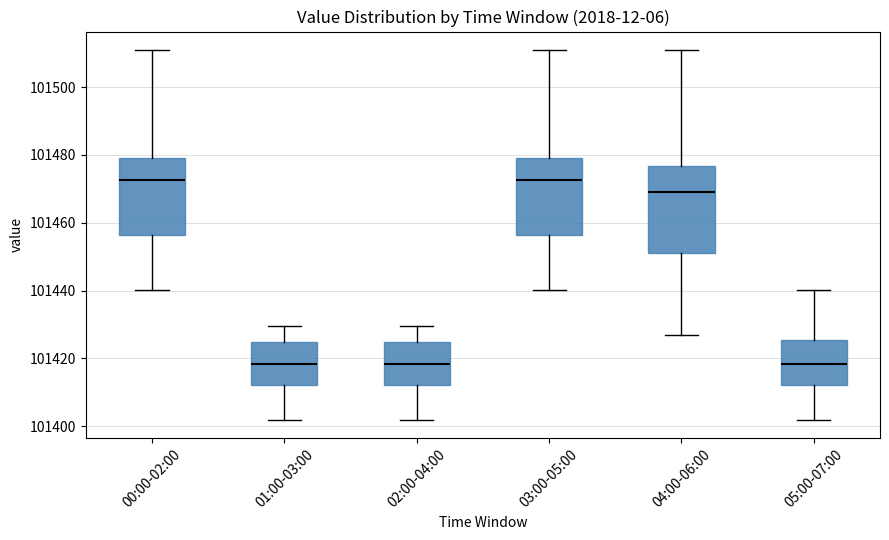

Where does the lower whisker of the box for 01:00-03:00 end on the y-axis? The values are not printed on the chart, so give them approximately, as read against the axis.

101402